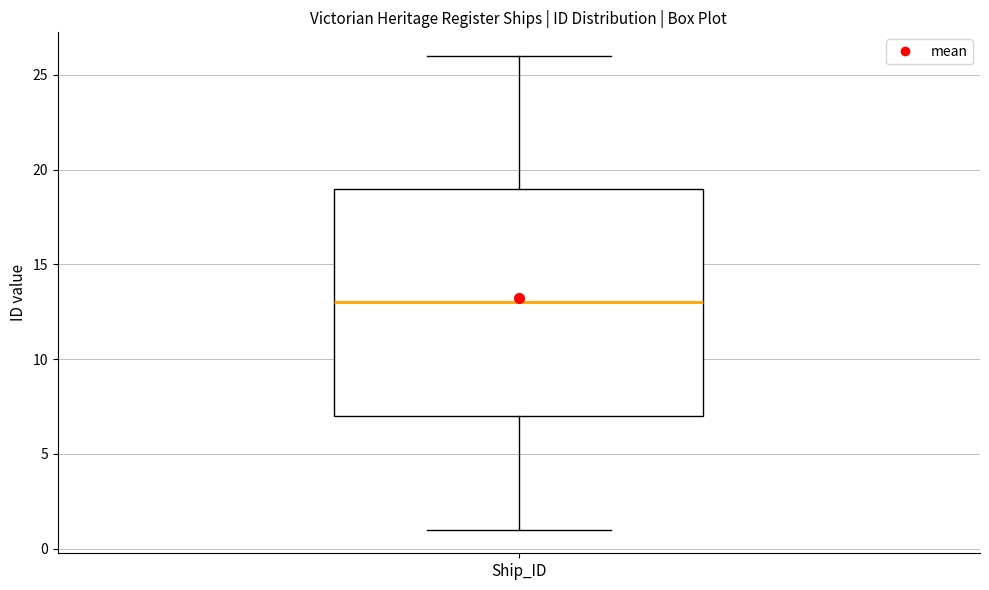

Where does the upper whisker of the box for Ship_ID end on the y-axis? The values are not printed on the chart, so give them approximately, as read against the axis.

26